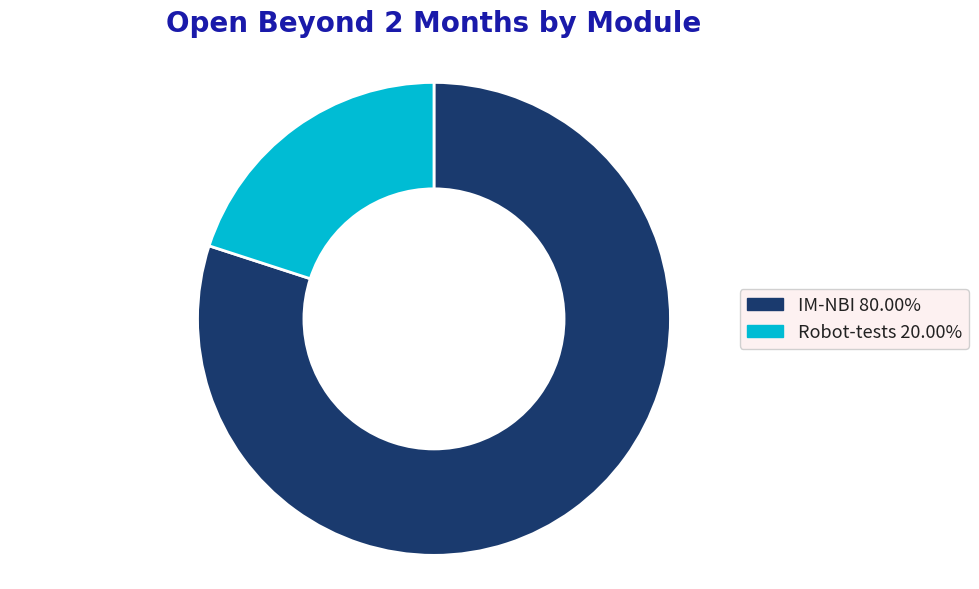

Approximately how many times larger is the value at IM-NBI compared to Robot-tests?

4.0